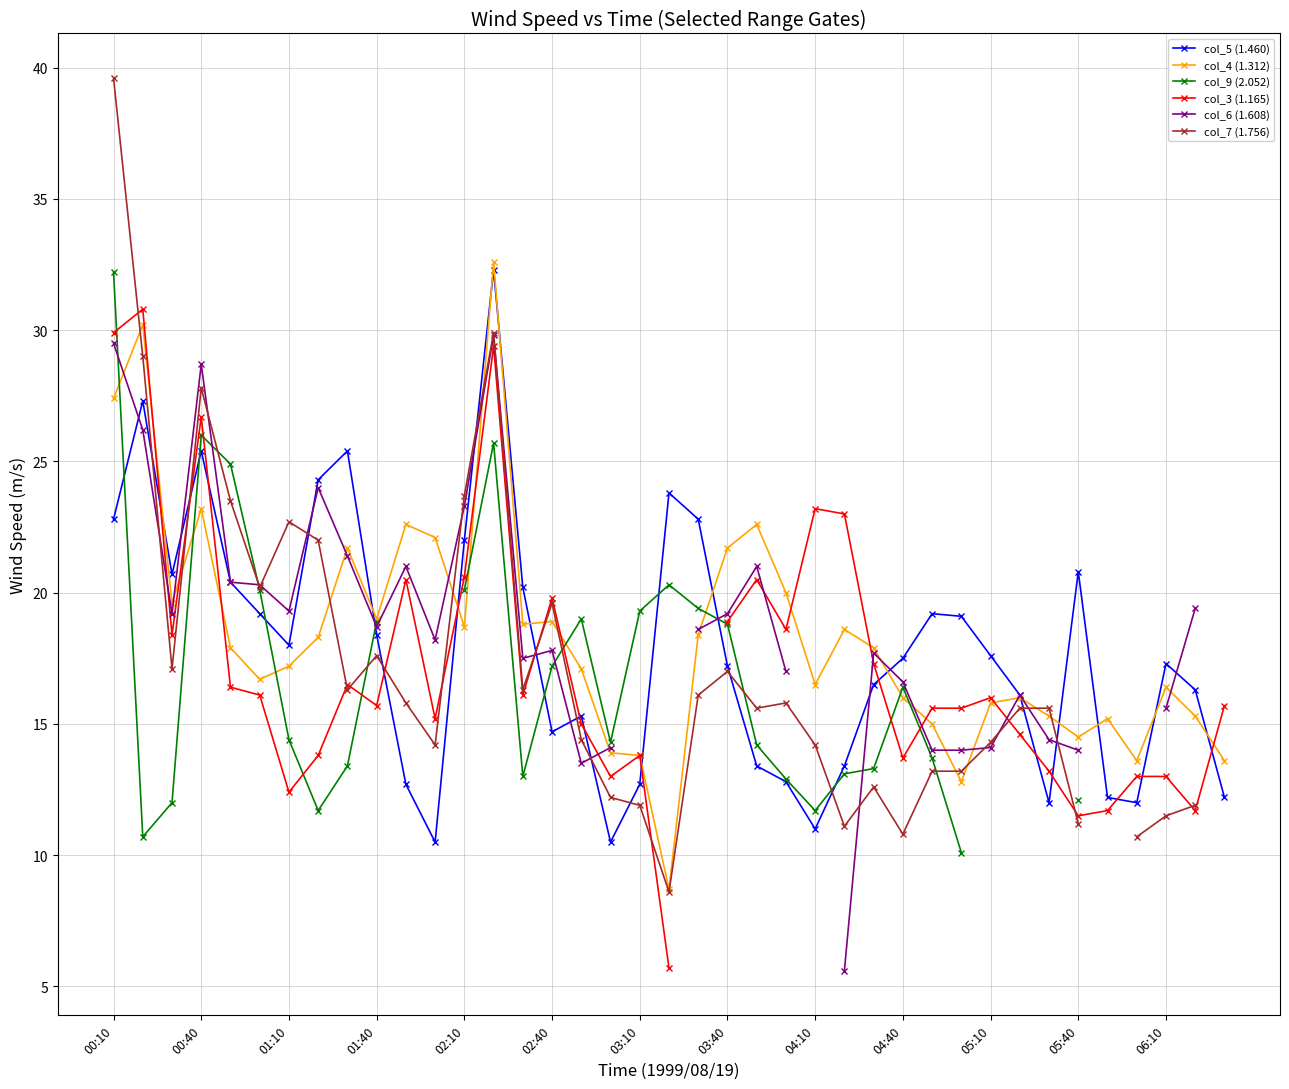

What is the difference between the col_4 (1.312) values at 38 and 22?

9.0